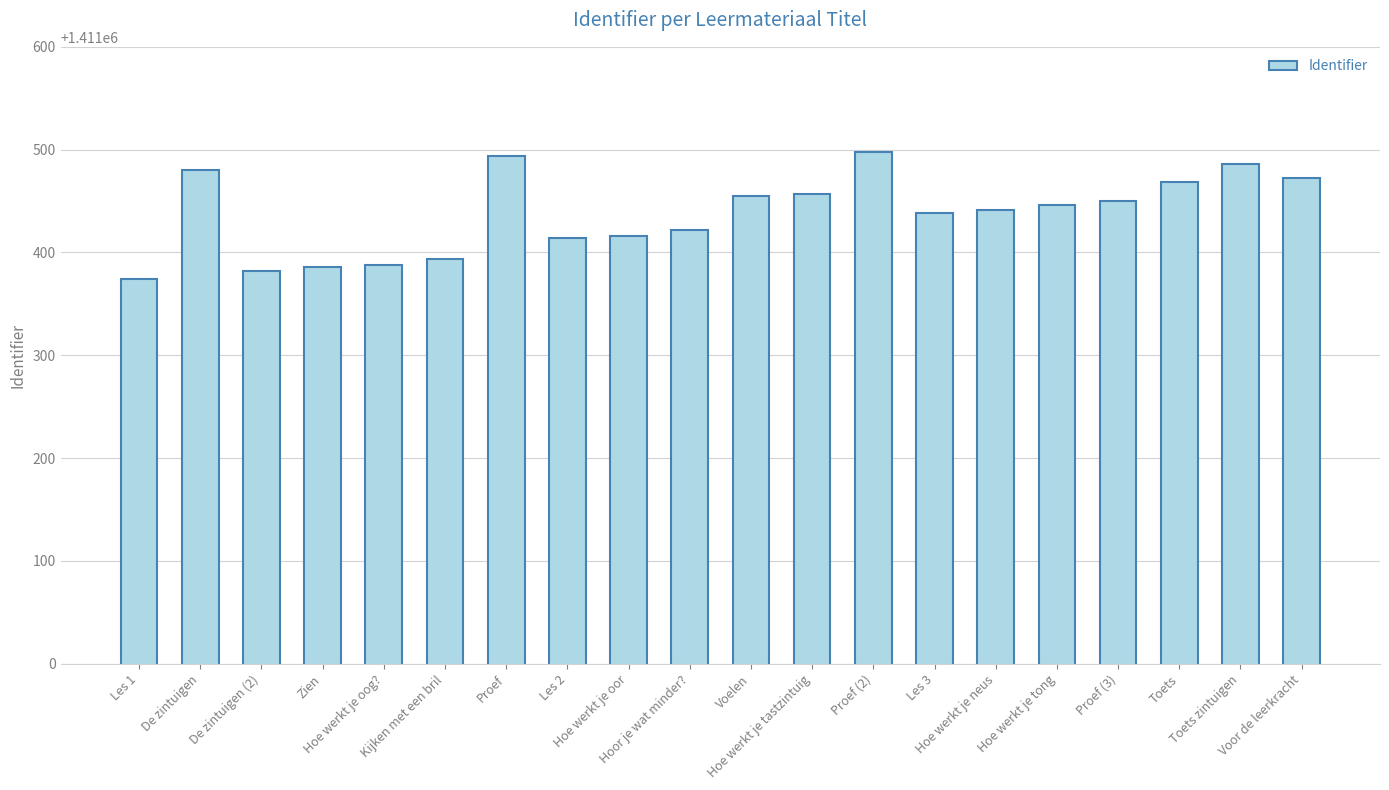

What is the value of the 15th bar from the left?

1411441